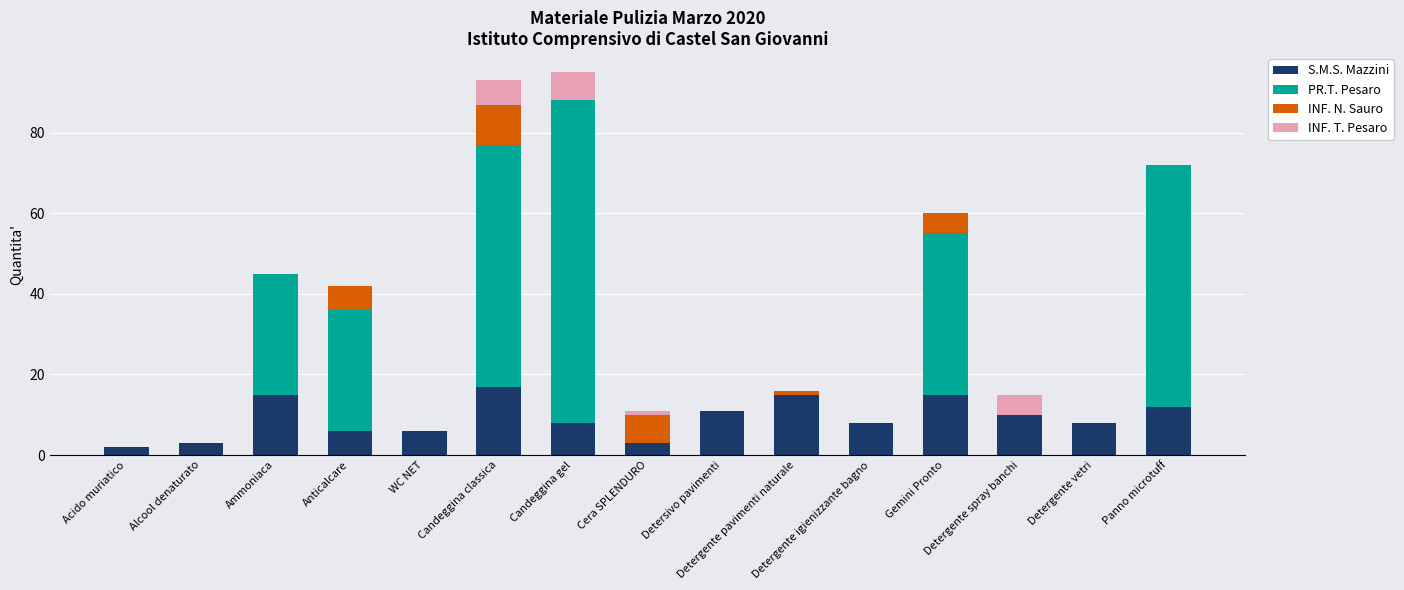

What is the maximum value for S.M.S. Mazzini?

17